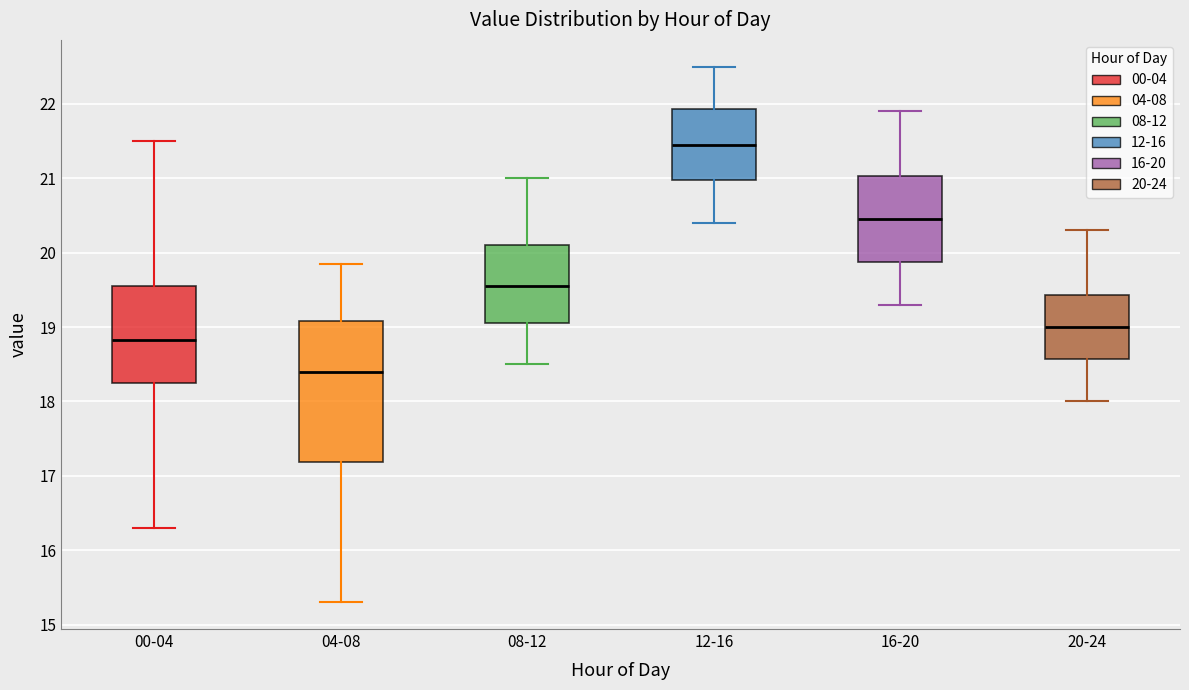

Reading left to right, transcribe this box plot: for each box, give where its median line is, the range the box spans, and where its two whiskers end, as read against the y-axis. The values are not printed on the chart, so give them approximately, as read against the axis.

00-04: median 18.8, box 18.2 to 19.6, whiskers 16.3 to 21.5
04-08: median 18.4, box 17.2 to 19.1, whiskers 15.3 to 19.9
08-12: median 19.6, box 19.1 to 20.1, whiskers 18.5 to 21.0
12-16: median 21.5, box 21.0 to 21.9, whiskers 20.4 to 22.5
16-20: median 20.5, box 19.9 to 21.0, whiskers 19.3 to 21.9
20-24: median 19.0, box 18.6 to 19.4, whiskers 18.0 to 20.3